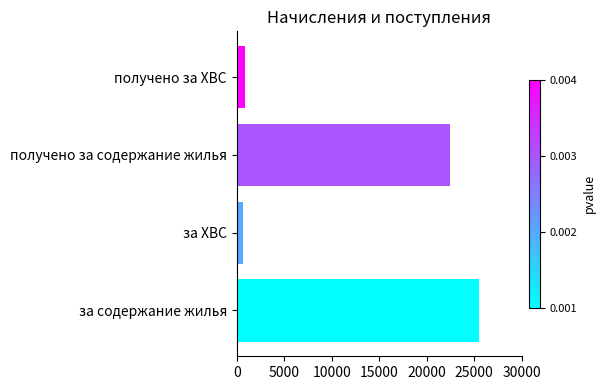

What is the sum of the values at за ХВС and получено за содержание жилья?

23073.1